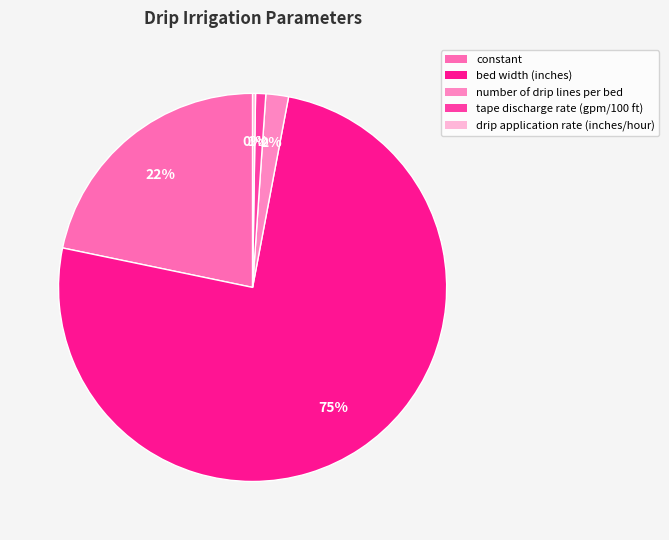

Count the number of slices in the pie.

5